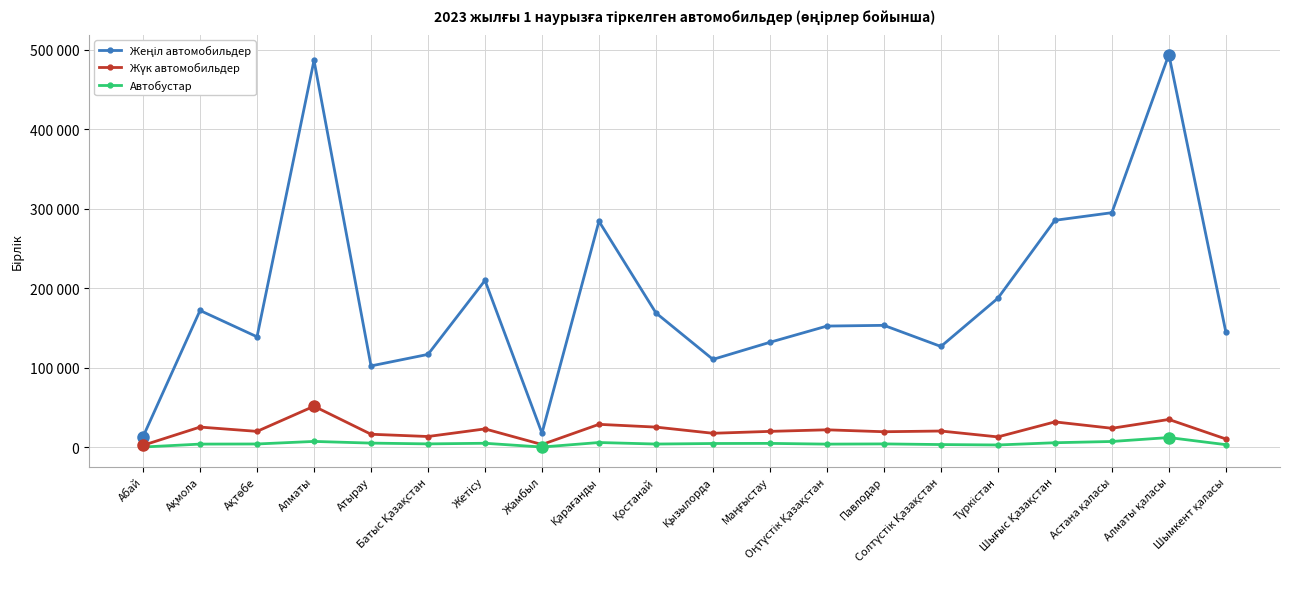

Rank the series at Астана қаласы from highest to lowest value.

Жеңіл автомобильдер, Жүк автомобильдер, Автобустар